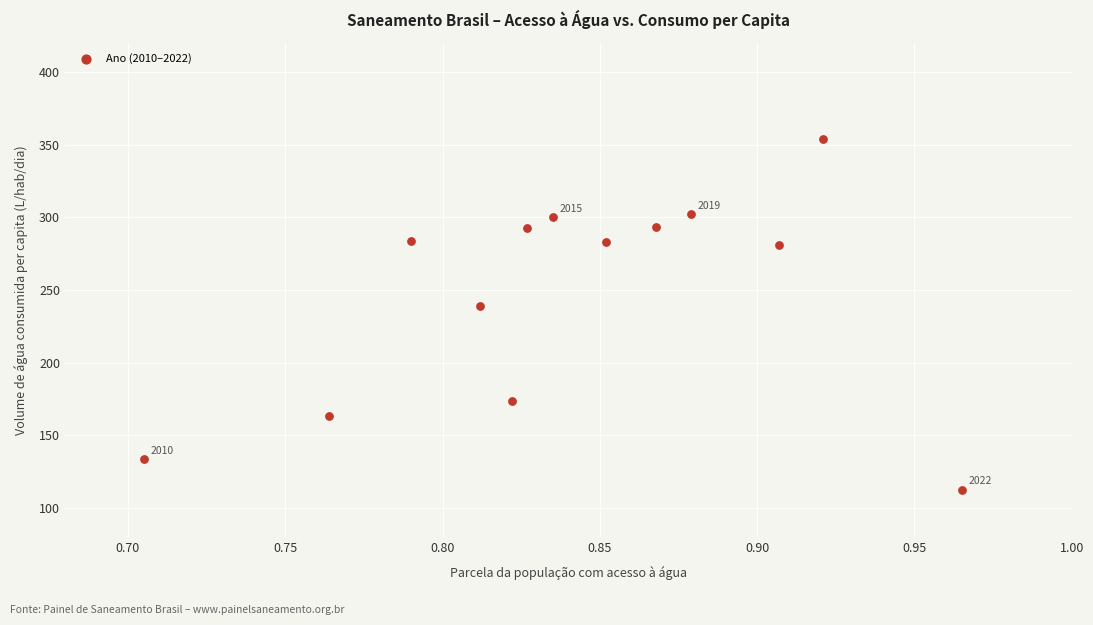

What is the range of X values (max minus min)?

0.3